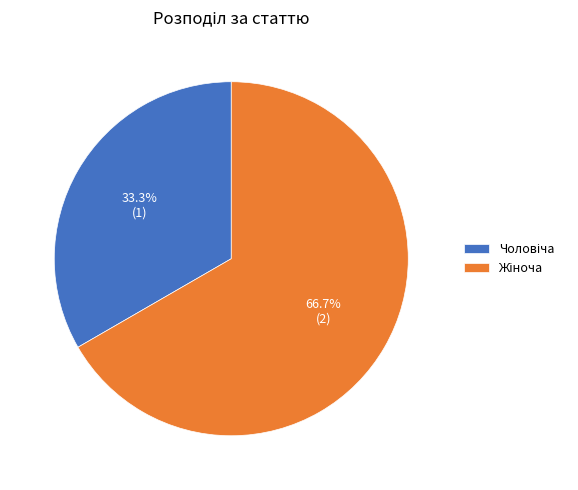

Does any single category account for the majority?

Yes